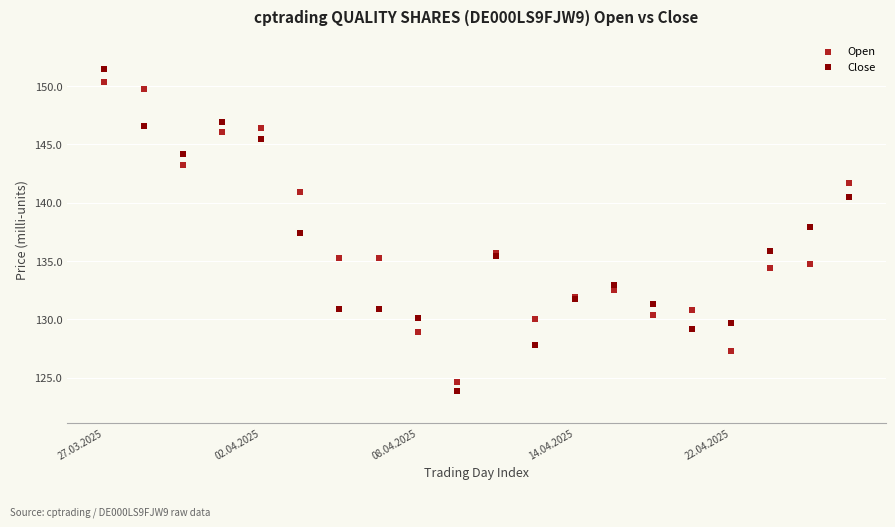

In the Close series, what Y value is closest to 137?

137.4